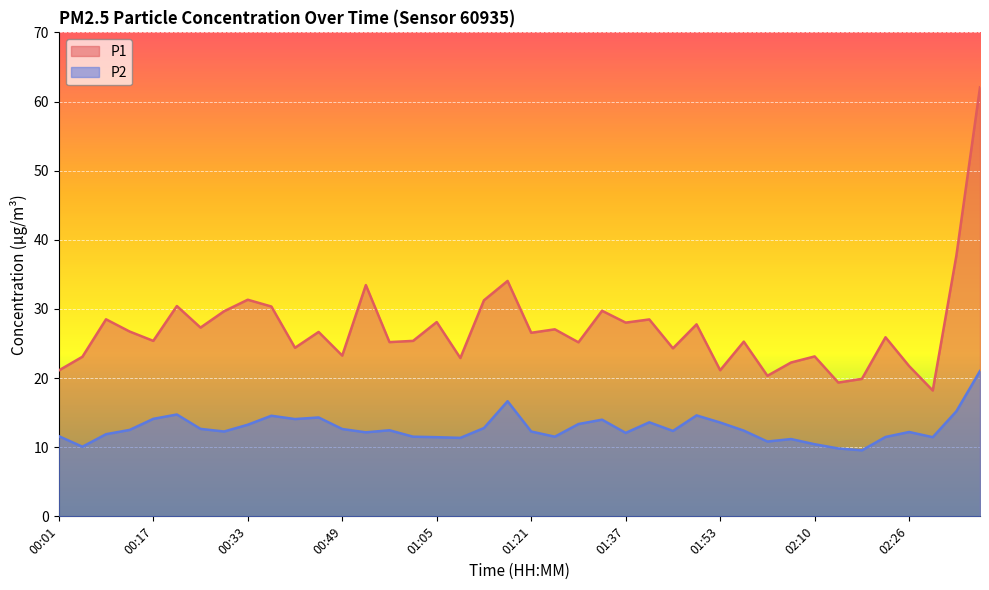

True or false: P2 and P1 intersect in this chart.

False